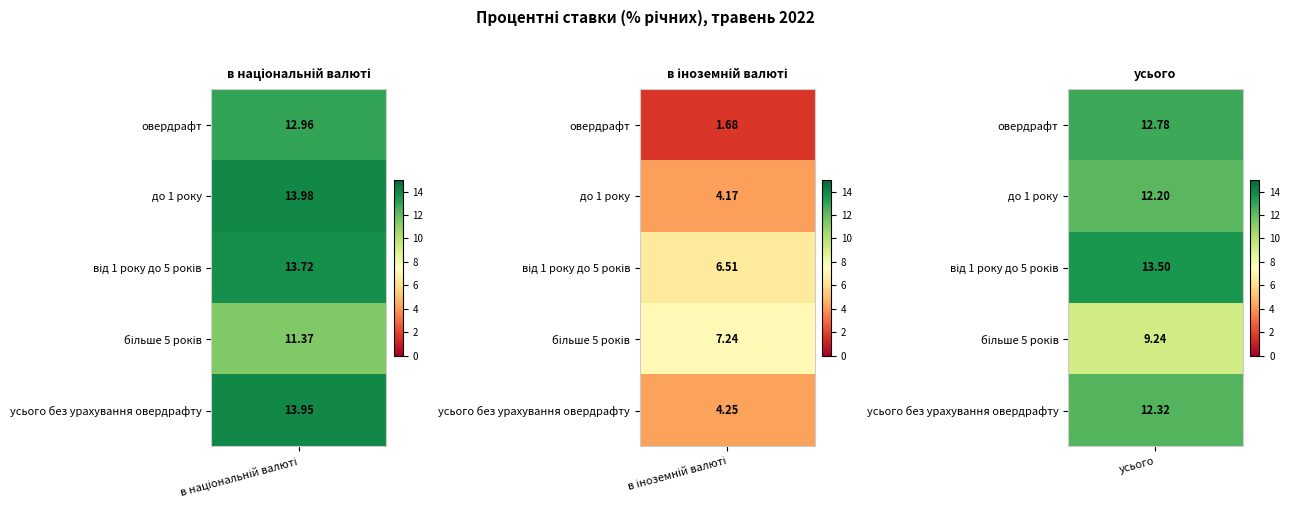

Where does the в іноземній валюті series first go above 4?

до 1 року